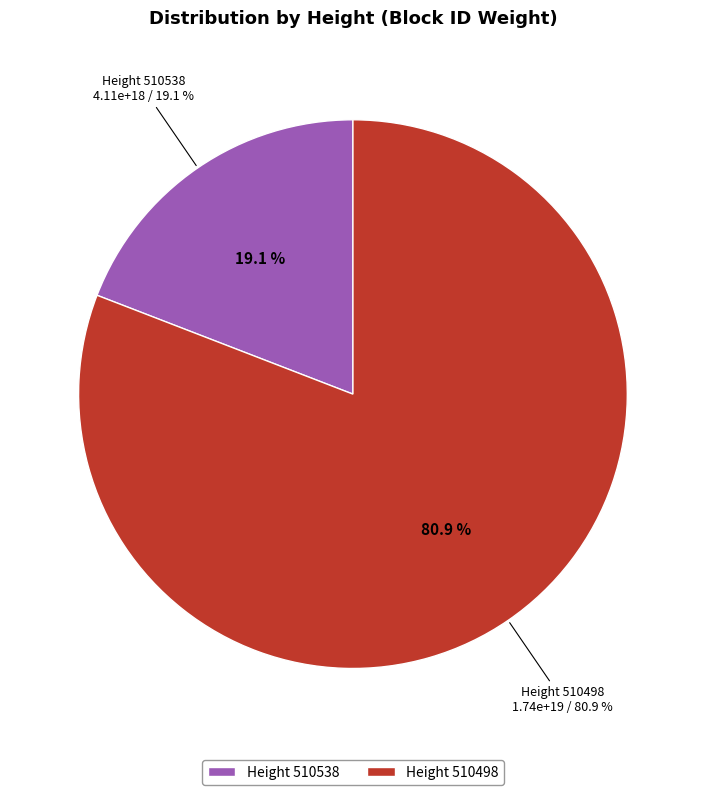

The 510538 slice represents 31% of the pie. True or false?

False